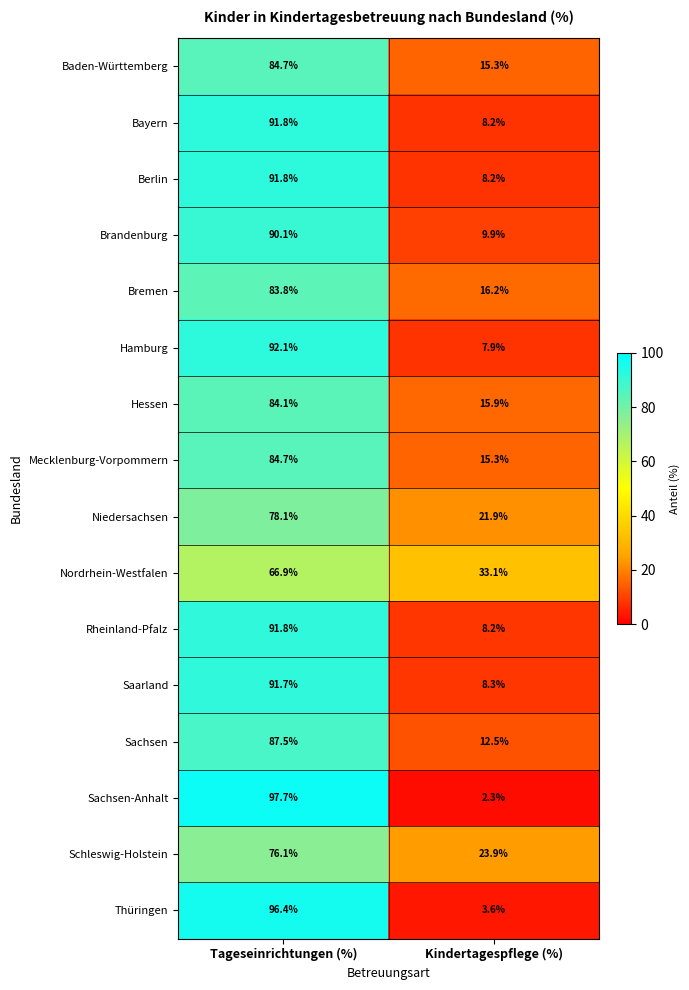

Which label corresponds to the smallest value in the chart?

Kindertagespflege (%)